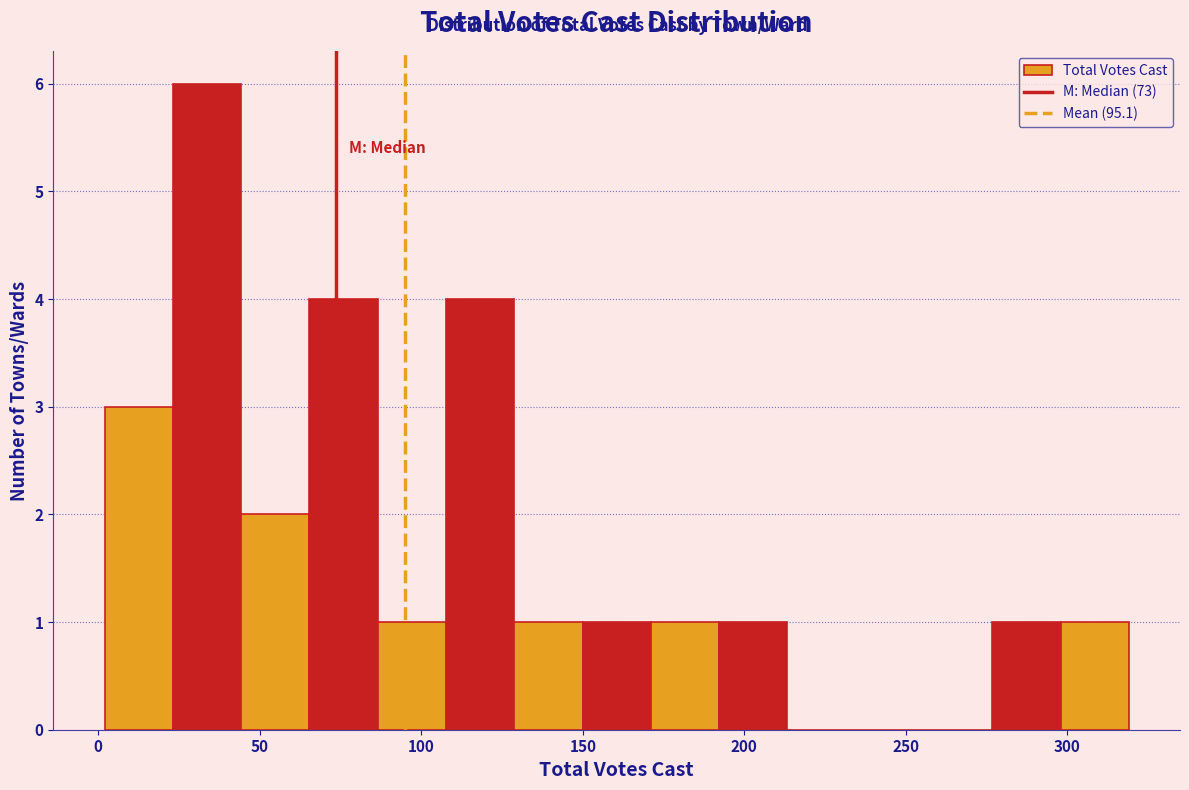

Reading left to right, list every bar in this chart as the range it spans on the x-axis followed by its height. Neither the bar edges nor the heights are printed on the chart, so give them approximately, as read against the axes.

0 to 25: 3
25 to 45: 6
45 to 65: 2
65 to 85: 4
85 to 110: 1
110 to 130: 4
130 to 150: 1
150 to 170: 1
170 to 190: 1
190 to 215: 1
215 to 235: 0
235 to 255: 0
255 to 275: 0
275 to 300: 1
300 to 320: 1